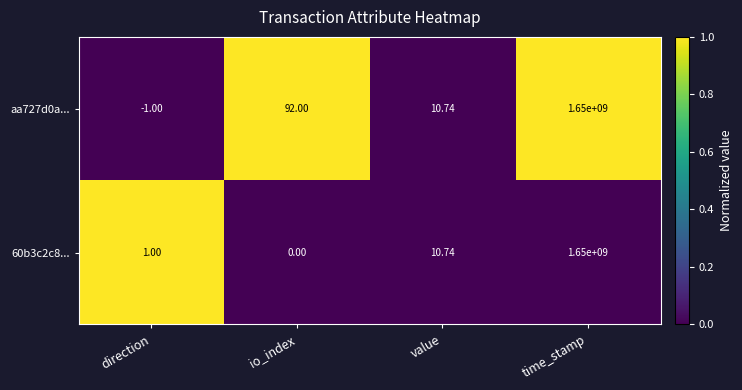

At which category is the sum across all series the highest?

time_stamp